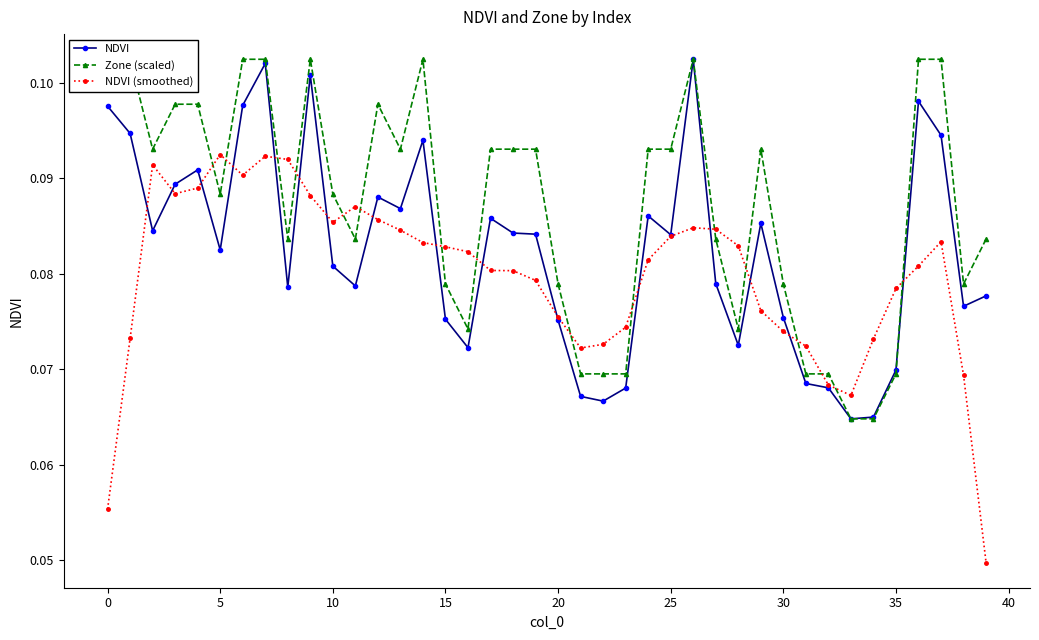

Rank the series by their average value, from highest to lowest.

Zone (scaled), NDVI, NDVI (smoothed)